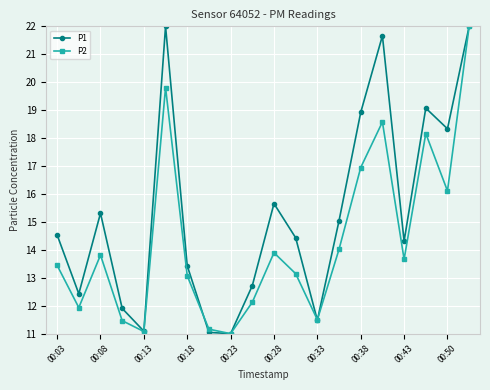

True or false: P2 and P1 intersect in this chart.

True